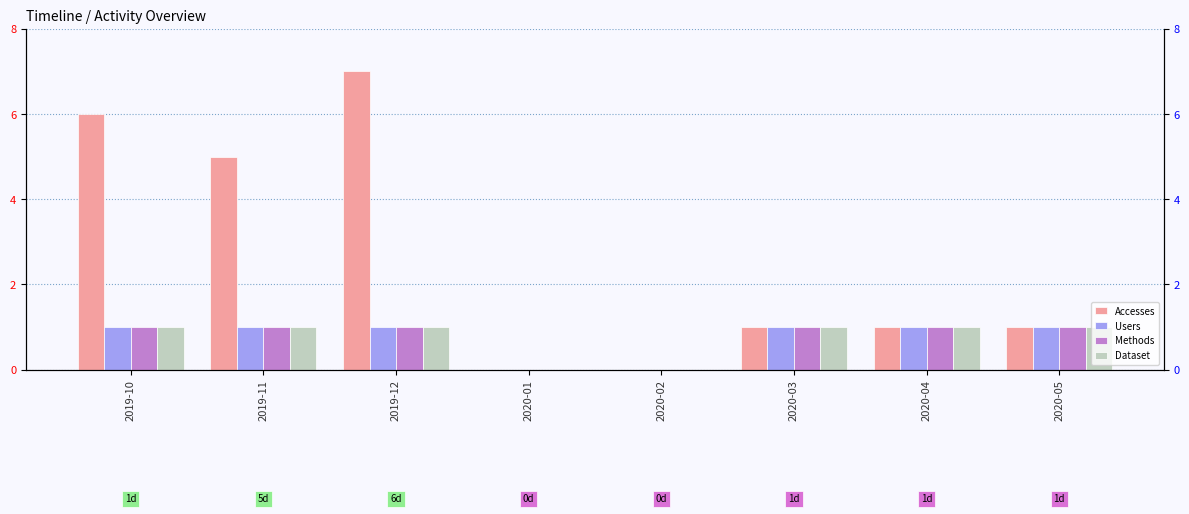

Which series has the largest total across all categories?

Accesses